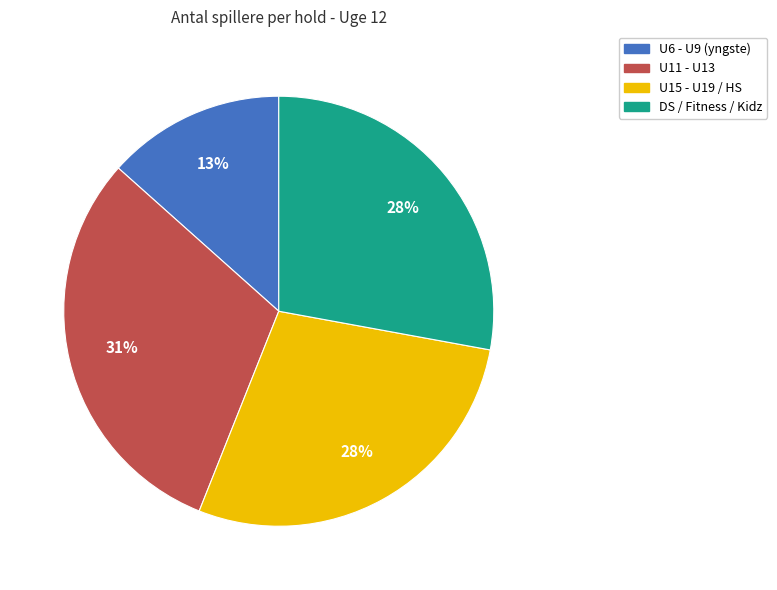

Is it true that U6 - U9 (yngste) is 6% of the pie?

False